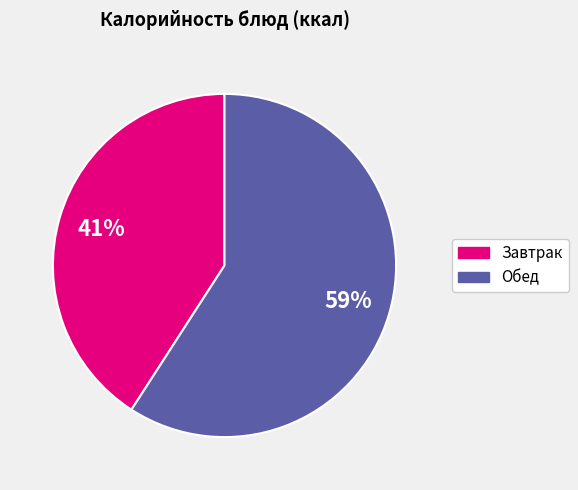

To the nearest percent, what is the difference between the largest and smallest slice percentages?

18%